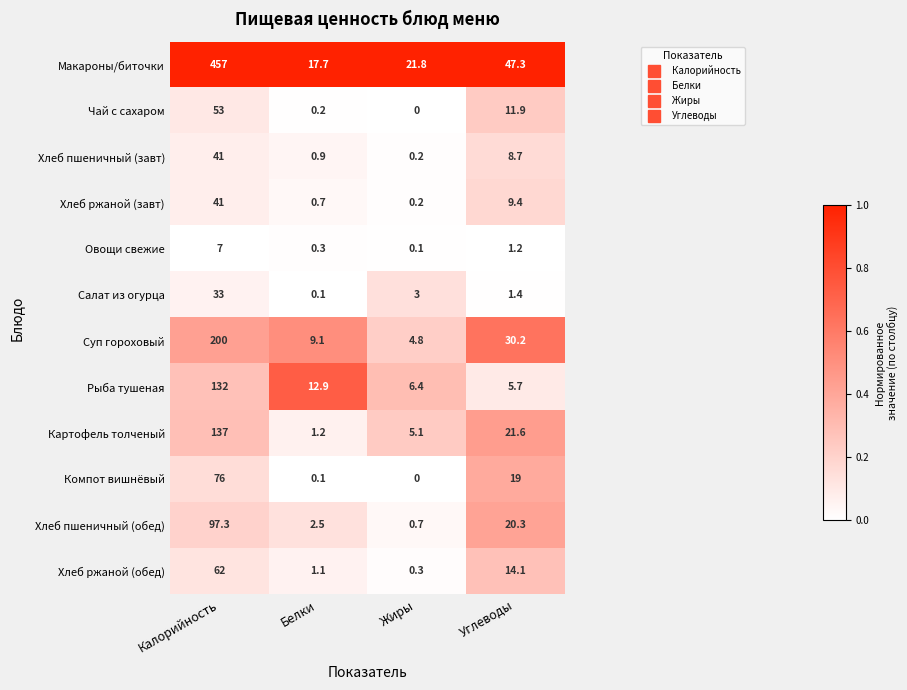

At which category does the chart reach its peak across all series?

Калорийность